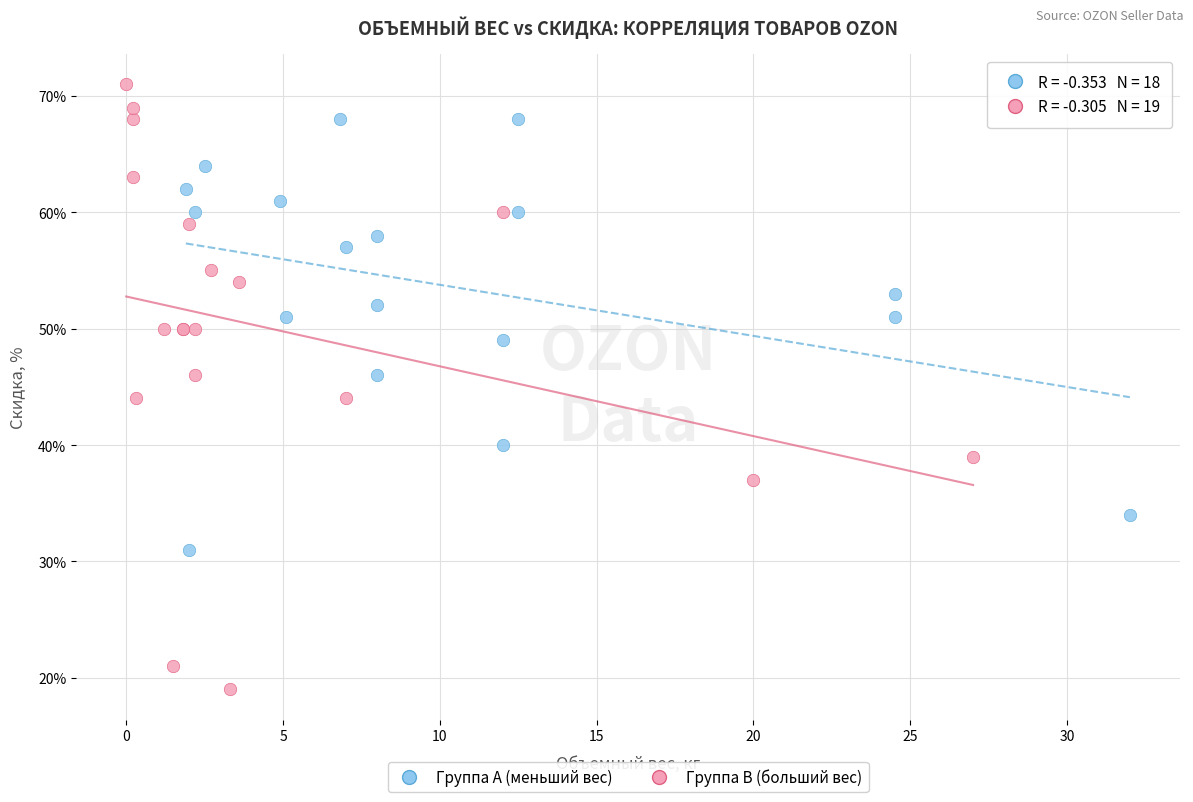

Which series has the largest Y range (max minus min)?

Группа B (больший вес)